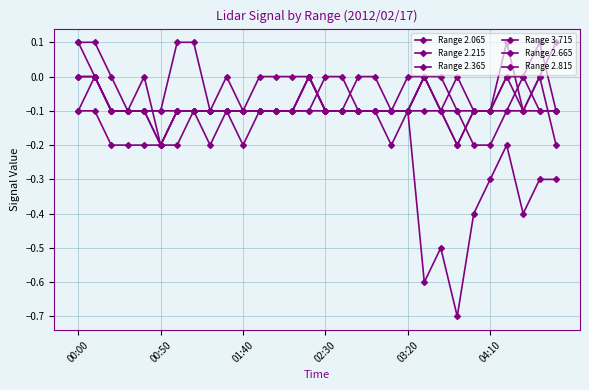

Does the chart have visible grid lines?

Yes